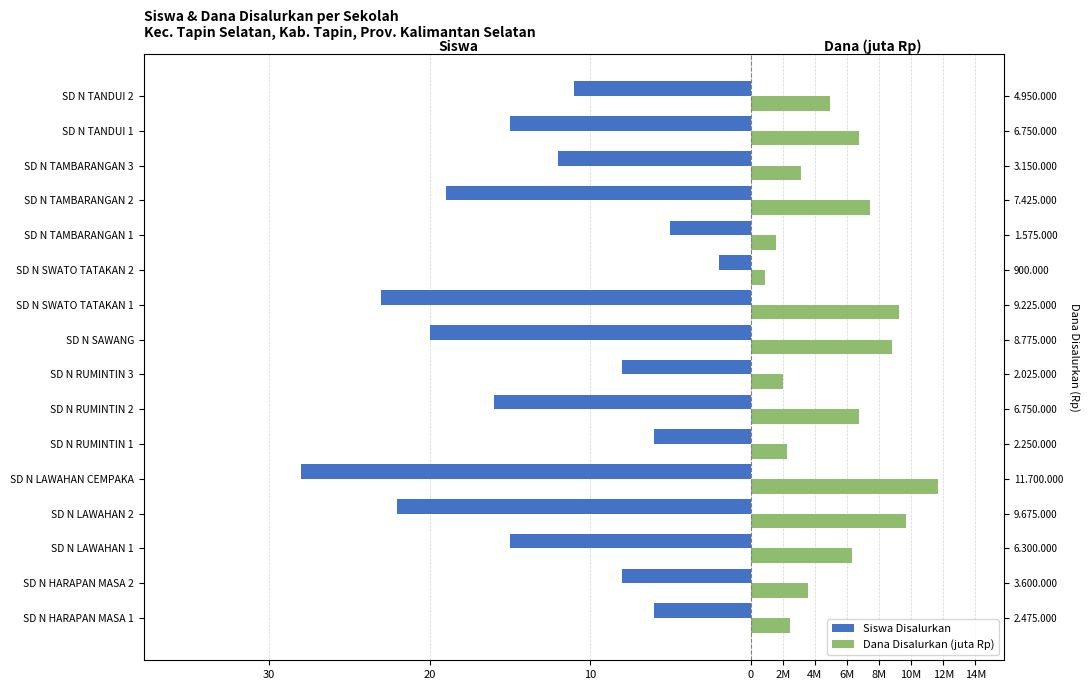

At SD N TANDUI 1, list the series in order from largest to smallest.

Dana Disalurkan (juta Rp), Siswa Disalurkan